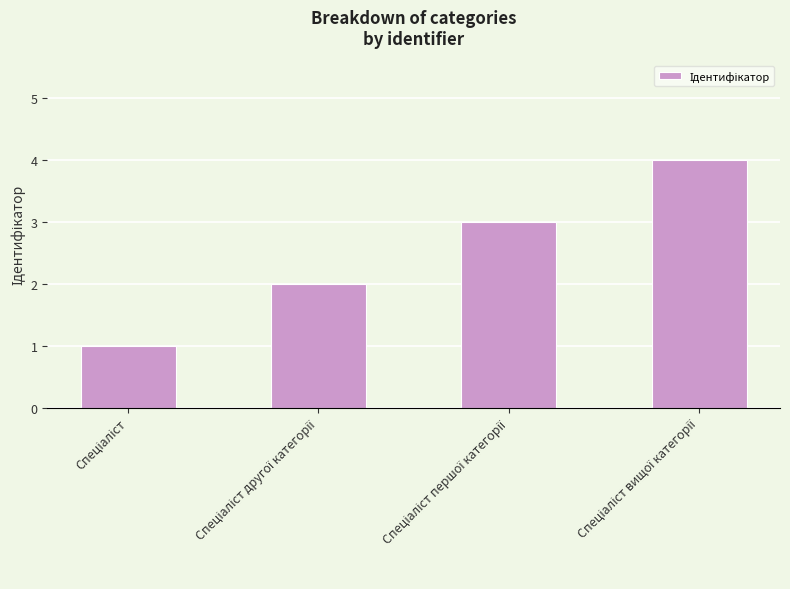

What is the greatest value displayed?

4